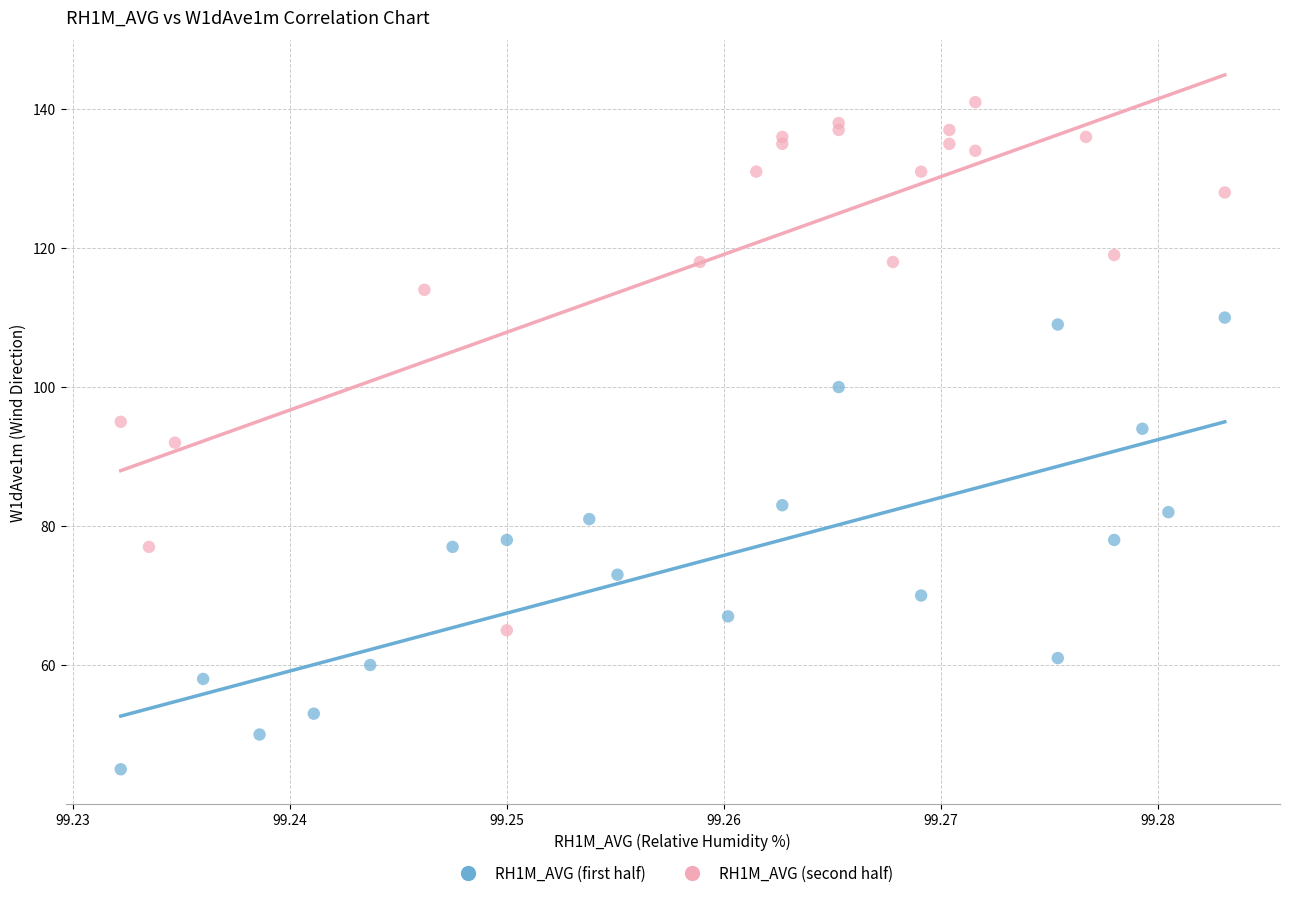

What are all the series names shown in the legend?

RH1M_AVG (first half), RH1M_AVG (second half)